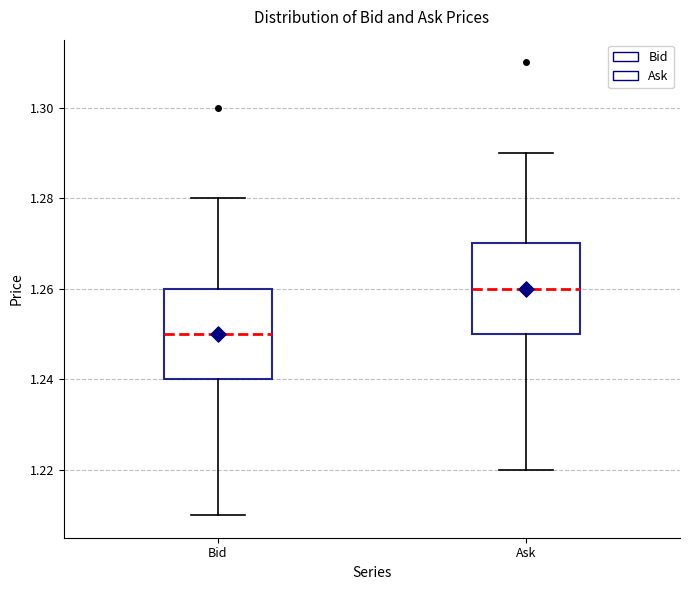

Reading left to right, transcribe this box plot: for each box, give where its median line is, the range the box spans, and where its two whiskers end, as read against the y-axis. The values are not printed on the chart, so give them approximately, as read against the axis.

Bid: median 1.25, box 1.24 to 1.26, whiskers 1.21 to 1.28
Ask: median 1.26, box 1.25 to 1.27, whiskers 1.22 to 1.29